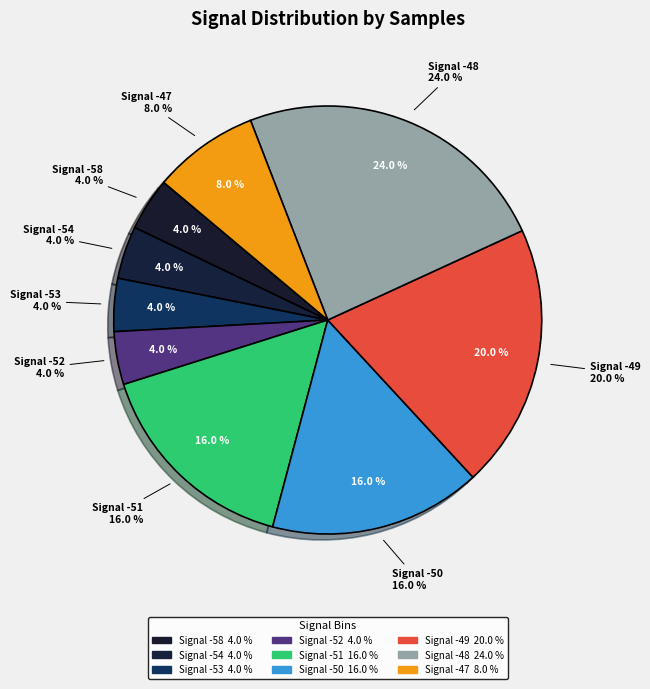

Between -48 and -49, which is larger?

-48